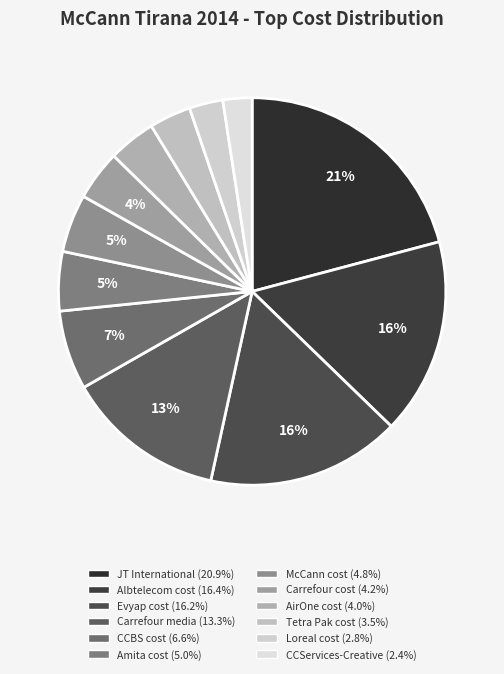

The CCBS cost slice represents 1% of the pie. True or false?

False